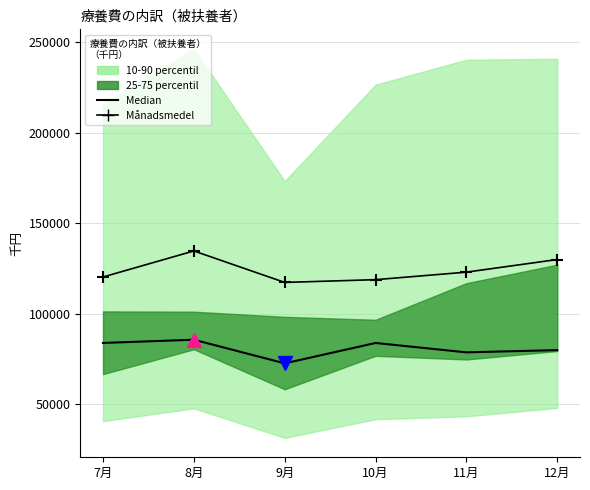

Reading right to left, extract all data points from this chart.

Median: 79863.1	78622.6	83801.4	72553.1	85597.5	83822.1
Månadsmedel (計/20): 129891.1	122918.1	118760.5	117239.9	134618.8	120239.1